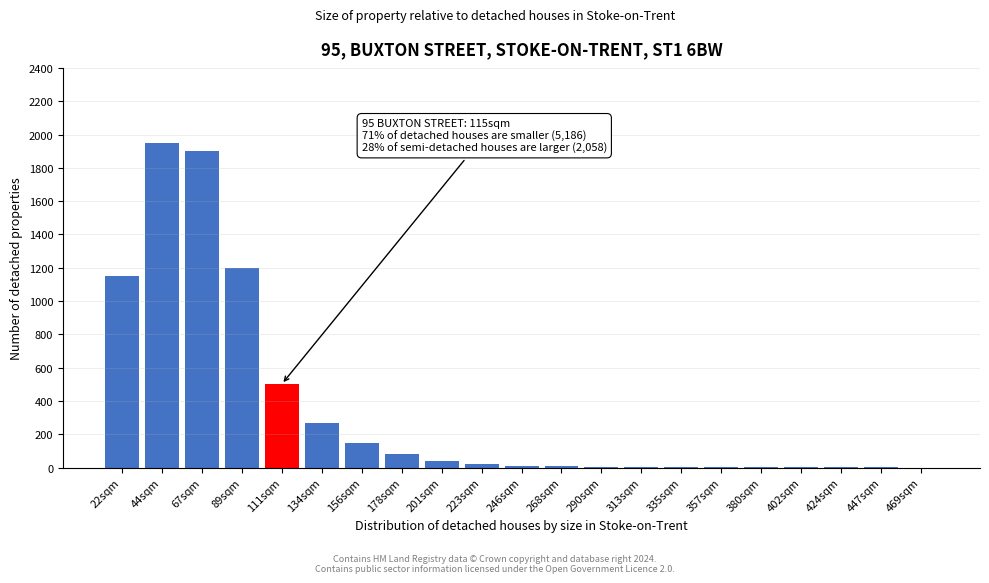

True or false: the data shows 500 at 111sqm.

True